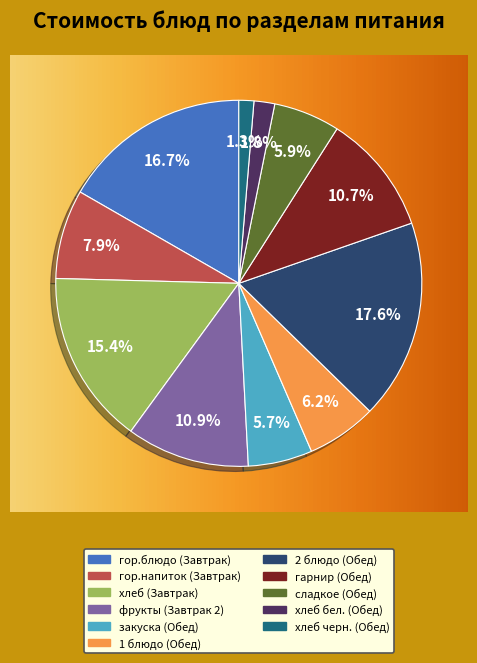

Is there a majority slice in this chart?

No